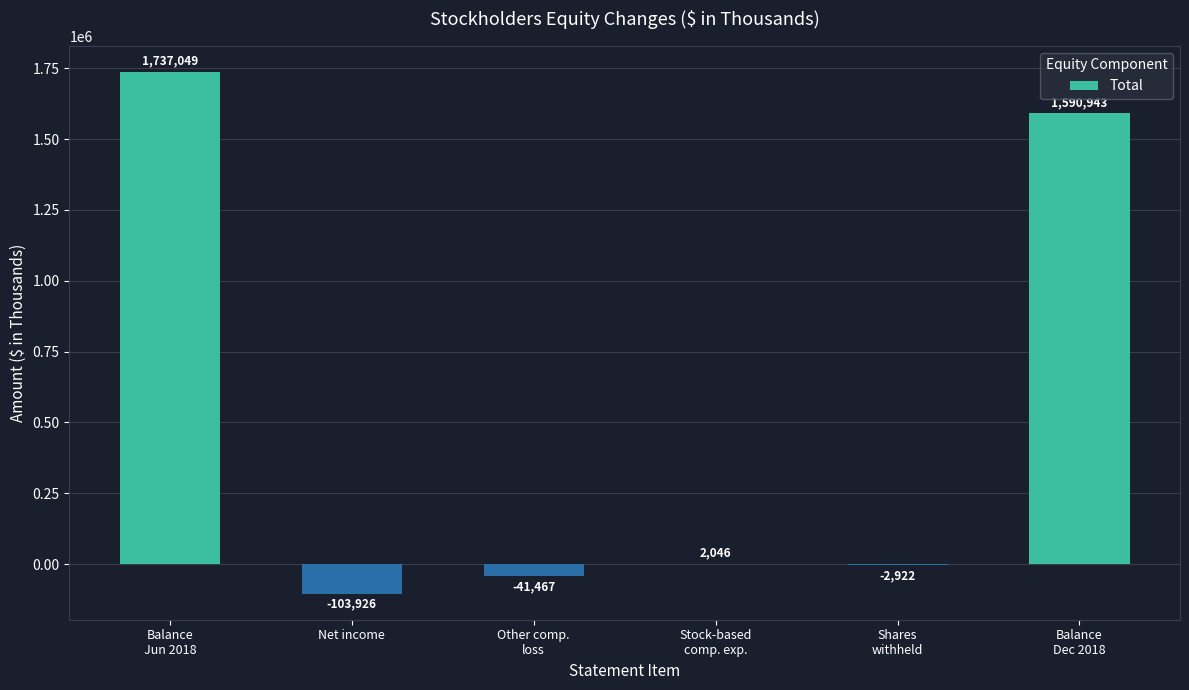

True or false: the data shows -103926 at Net income.

True